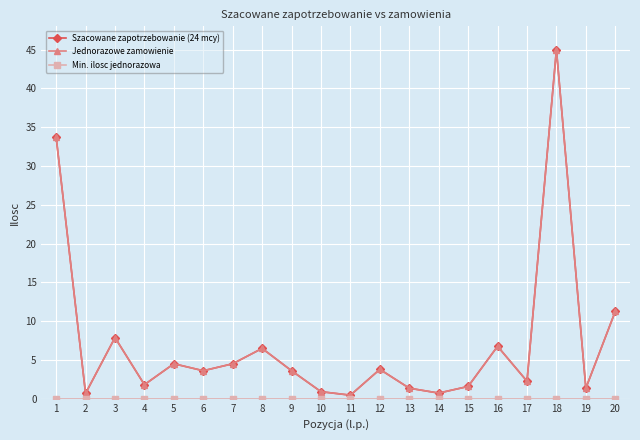

How many categories are shown in the chart?

20